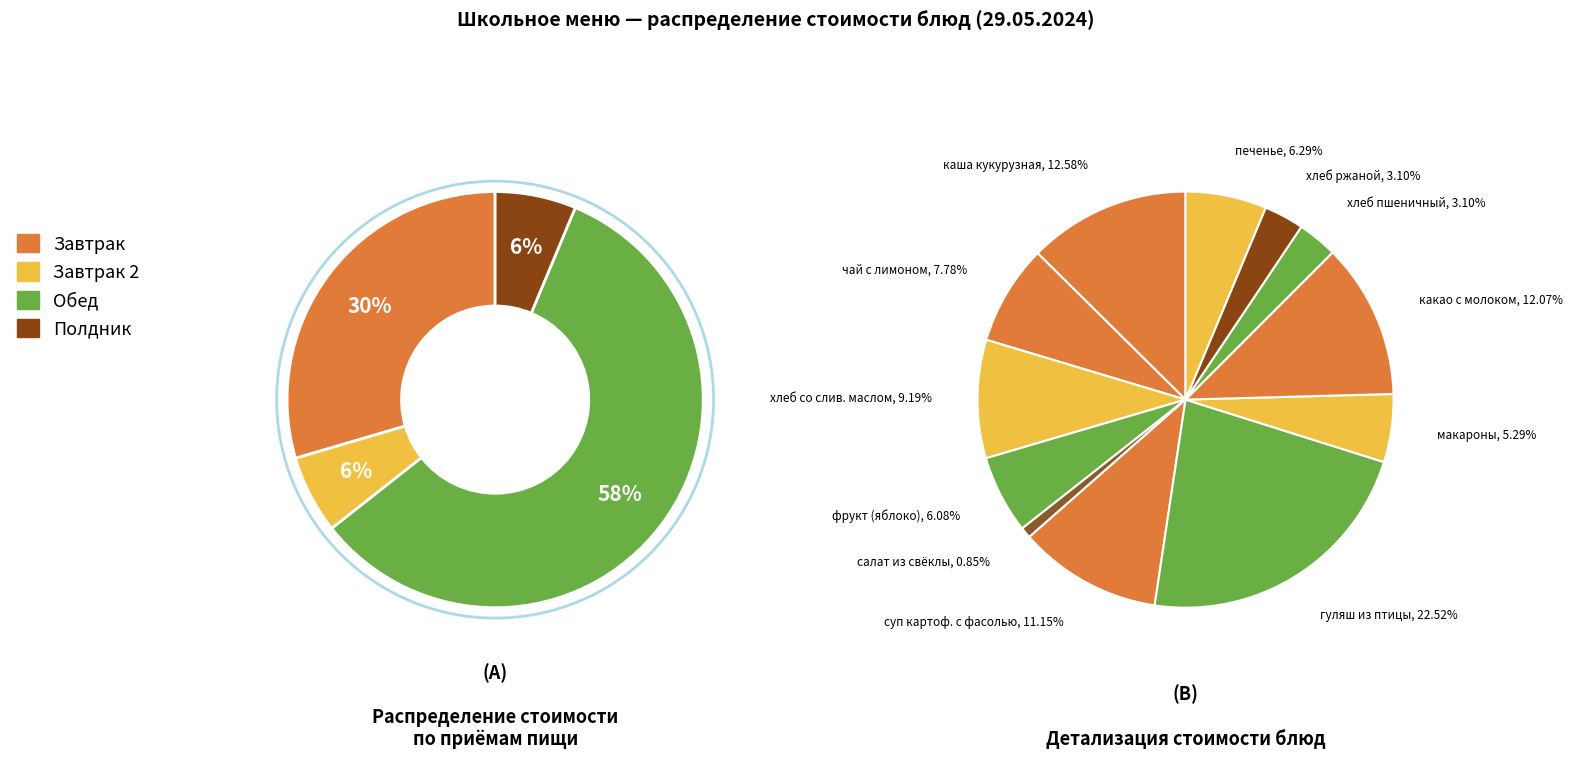

To the nearest percent, what is the combined percentage of салат из свеклы отварной and хлеб пшеничный со слив маслом?

10%